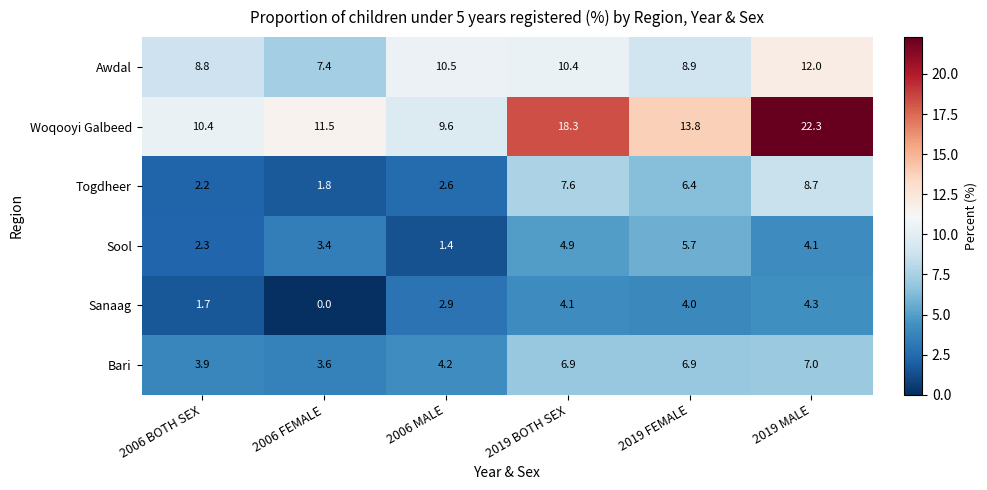

Which series has the largest range (max minus min)?

Woqooyi Galbeed